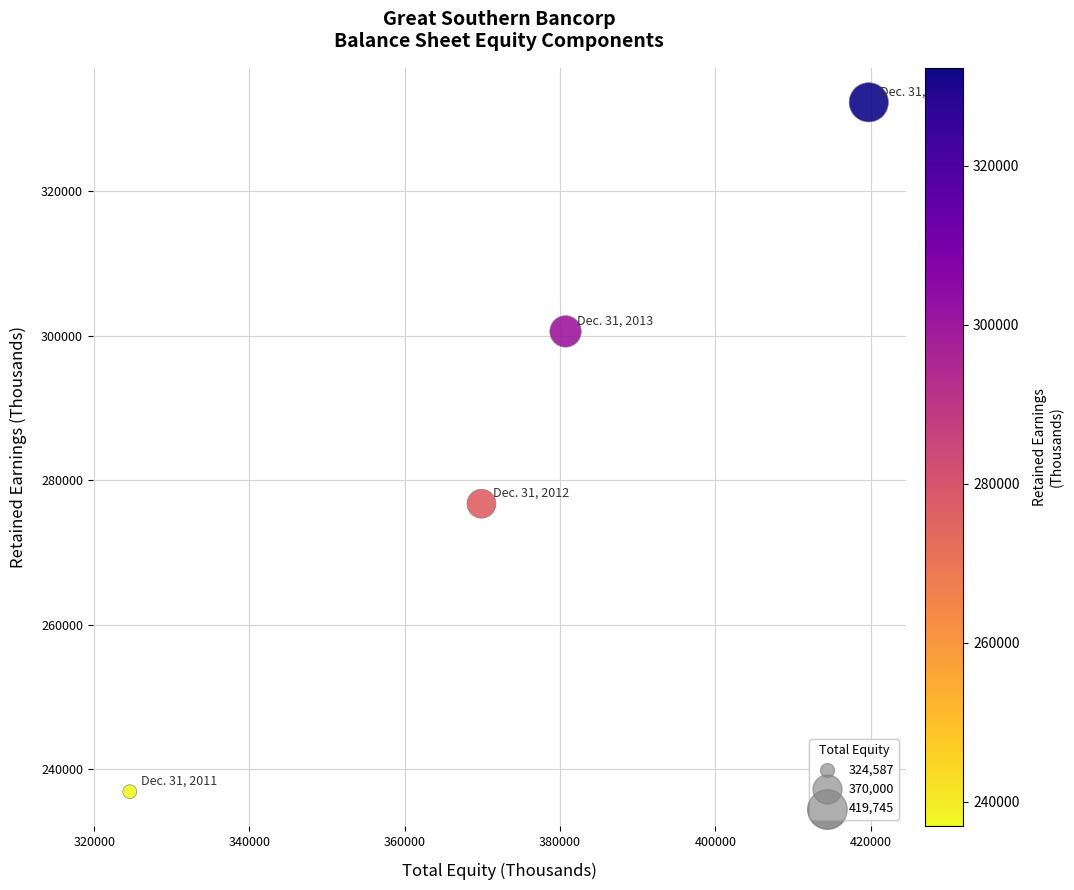

What Y value in the scatter plot is closest to 284598?

276751